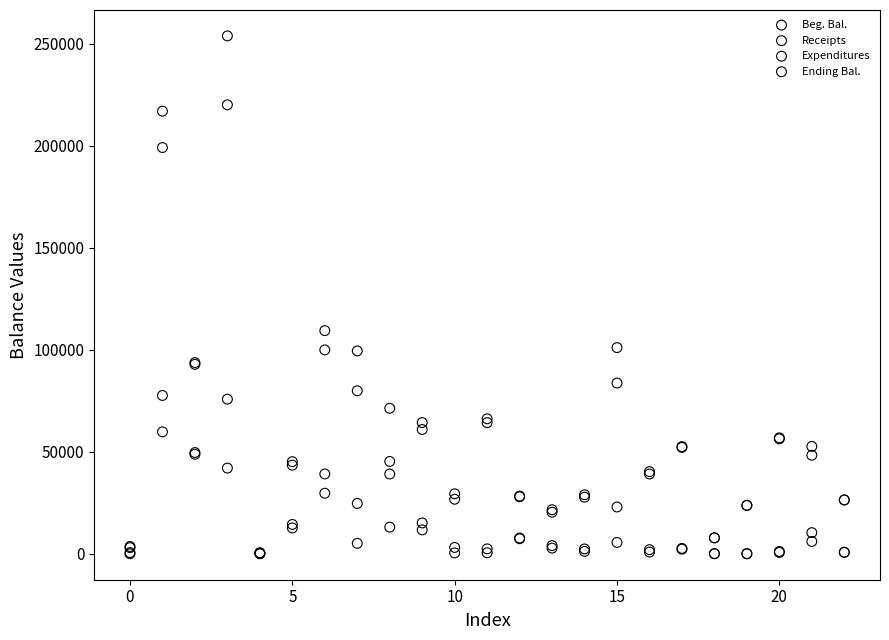

In the Ending Bal. series, what Y value is closest to 127174?

109386.6